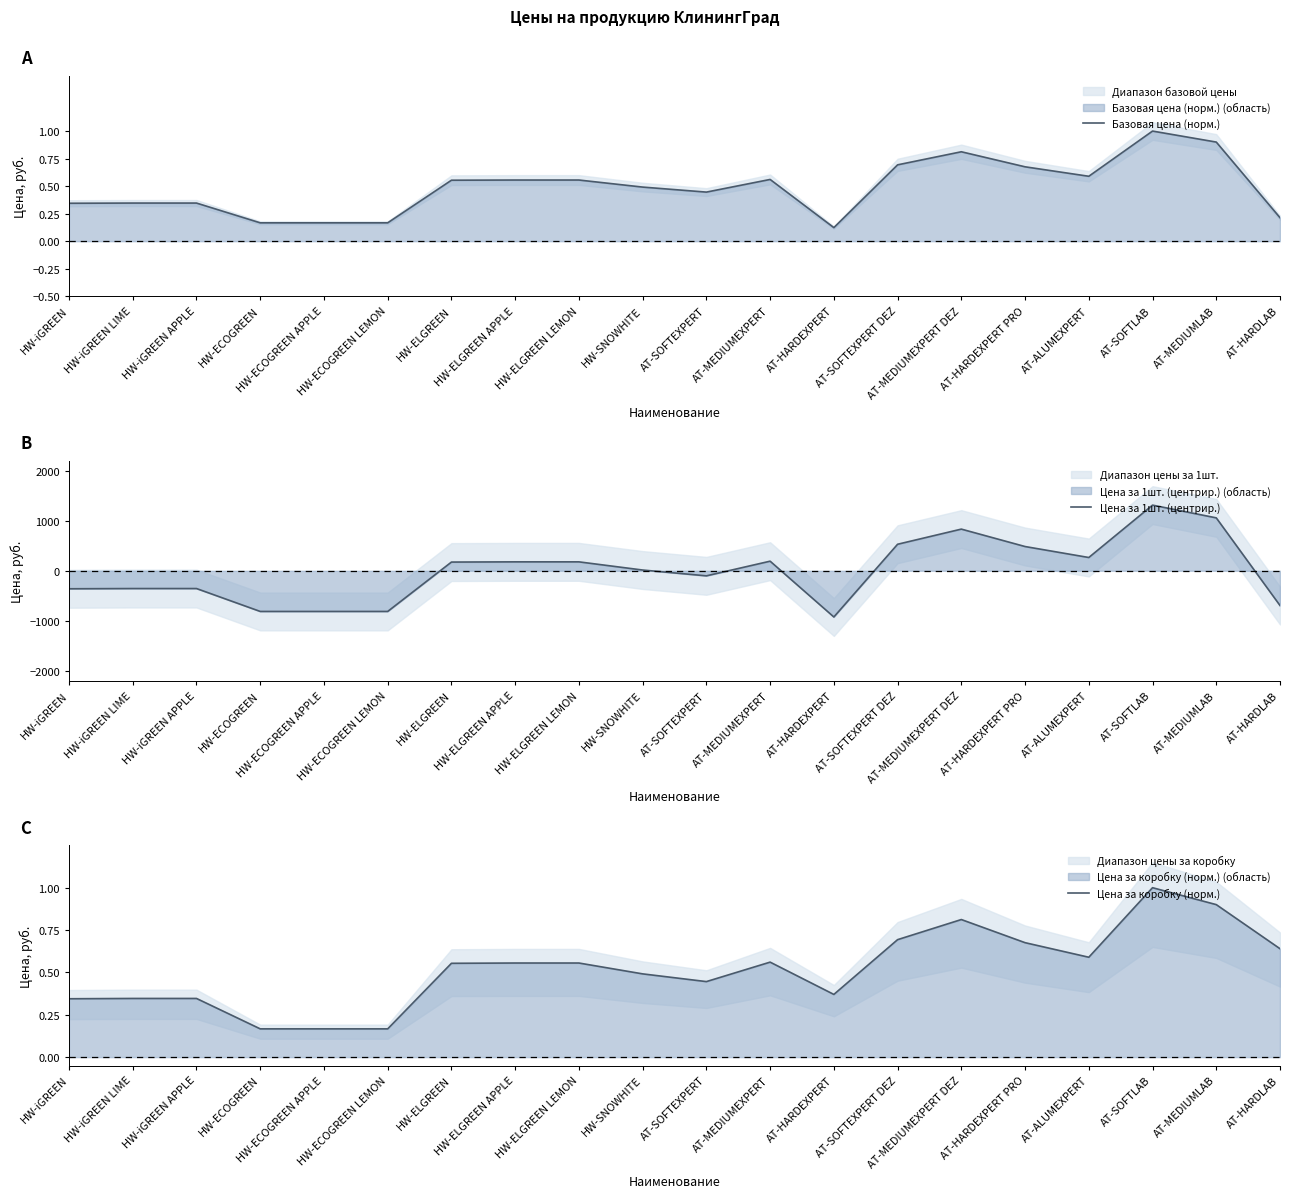

Reading left to right, list all the values displayed in this chart.

Базовая цена (норм.): 0.3	0.3	0.3	0.2	0.2	0.2	0.6	0.6	0.6	0.5	0.4	0.6	0.1	0.7	0.8	0.7	0.6	1.0	0.9	0.2
Цена за 1шт. (центрир.): -359.2	-354.6	-354.6	-812.1	-812.1	-812.1	174.3	178.7	178.7	15.3	-100.9	192.0	-922.8	530.3	832.9	484.8	265.6	1312.1	1057.4	-693.5
Цена за коробку (норм.): 0.3	0.3	0.3	0.2	0.2	0.2	0.6	0.6	0.6	0.5	0.4	0.6	0.4	0.7	0.8	0.7	0.6	1.0	0.9	0.6